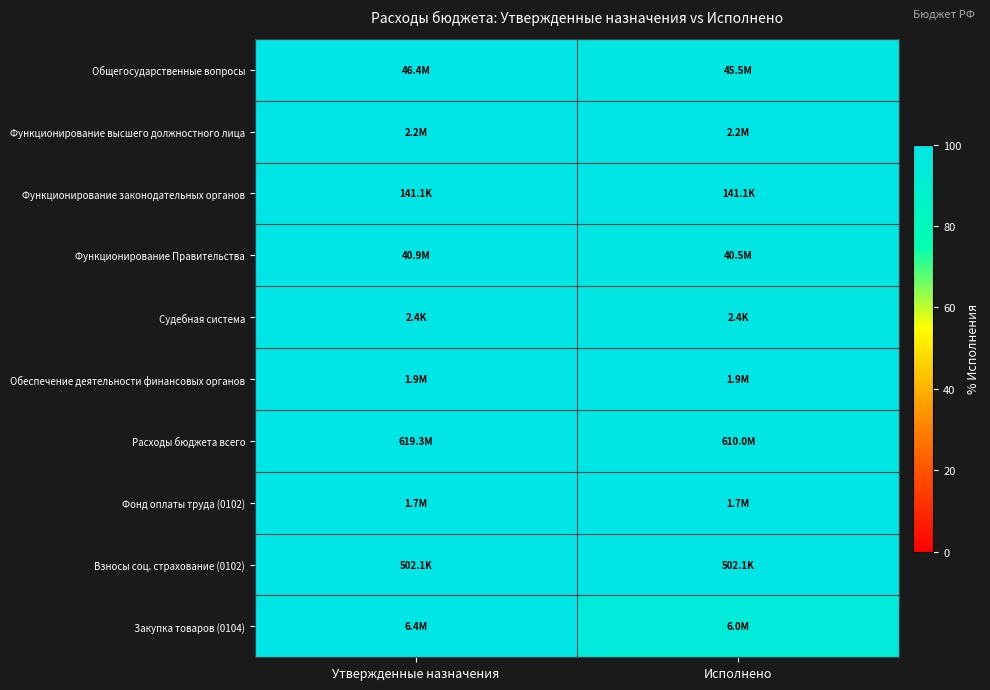

List the series in order of their peak value, highest first.

Общегосударственные вопросы, Функционирование высшего должностного лица, Функционирование законодательных органов, Функционирование Правительства, Судебная система, Обеспечение деятельности финансовых органов, Расходы бюджета всего, Фонд оплаты труда (0102), Взносы соц. страхование (0102), Закупка товаров (0104)